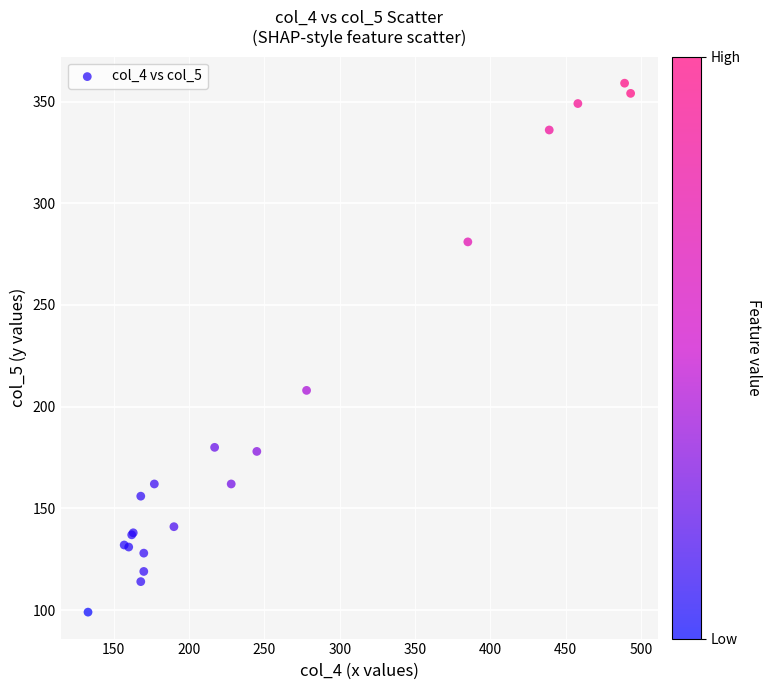

What Y value in the scatter plot is closest to 229?

208